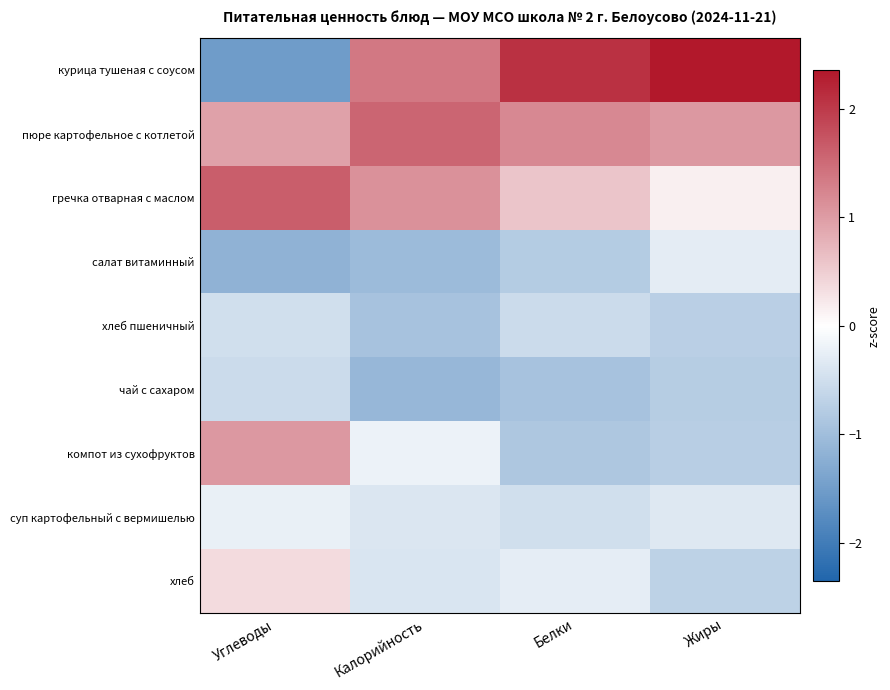

Which series has the largest range (max minus min)?

курица тушеная с соусом